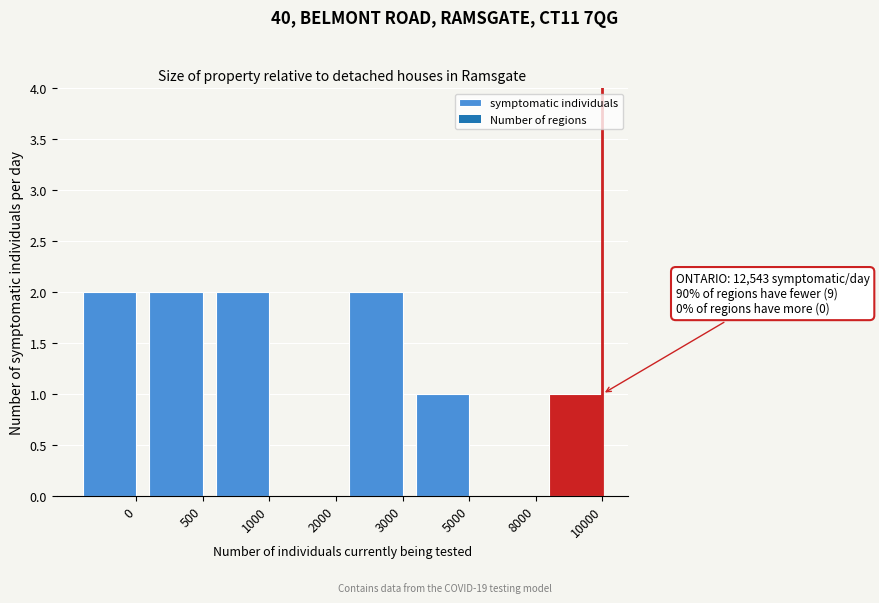

Reading left to right, list all the values displayed in this chart.

0=2	500=2	1000=2	2000=0	3000=2	5000=1	8000=0	10000=1